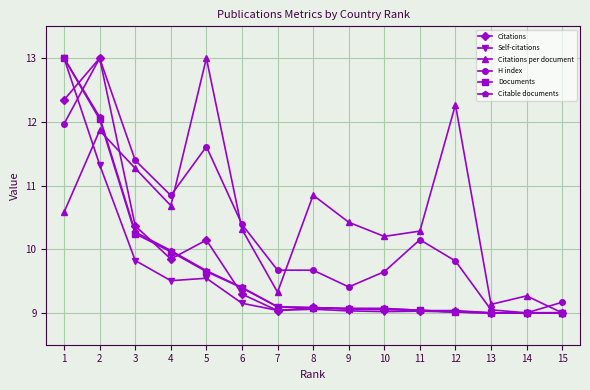

Between 5 and 12, which series saw the biggest shift?

H index